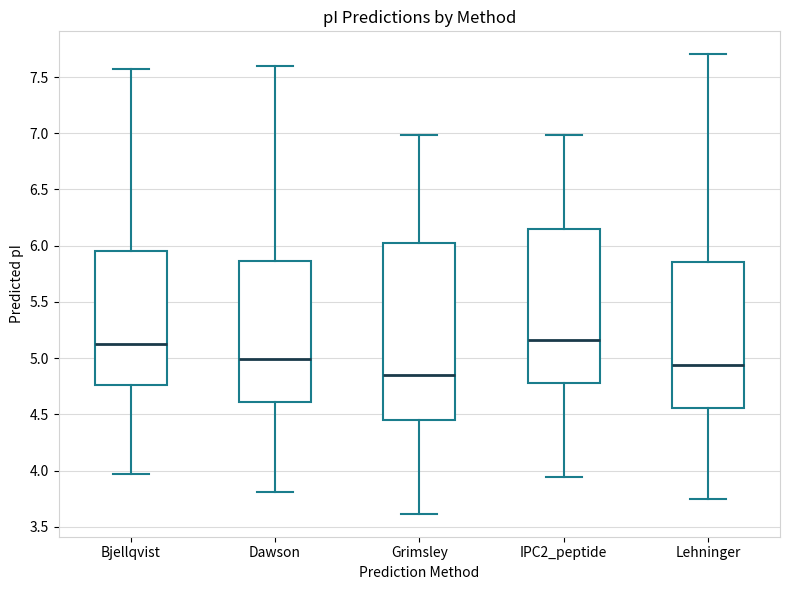

Which box is the tallest, from its lower edge to its upper edge?

Grimsley